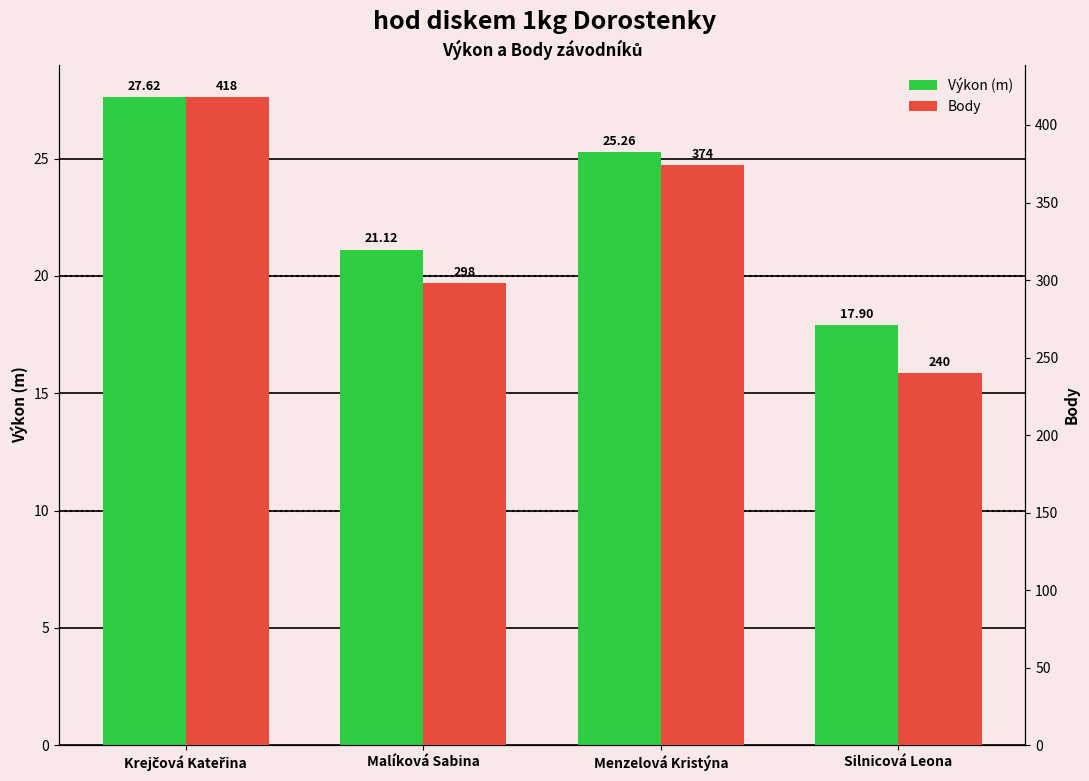

Reading left to right, transcribe all the data shown in this chart.

Výkon (m): Krejčová Kateřina=27.6	Malíková Sabina=21.1	Menzelová Kristýna=25.3	Silnicová Leona=17.9
Body: Krejčová Kateřina=418.0	Malíková Sabina=298.0	Menzelová Kristýna=374.0	Silnicová Leona=240.0